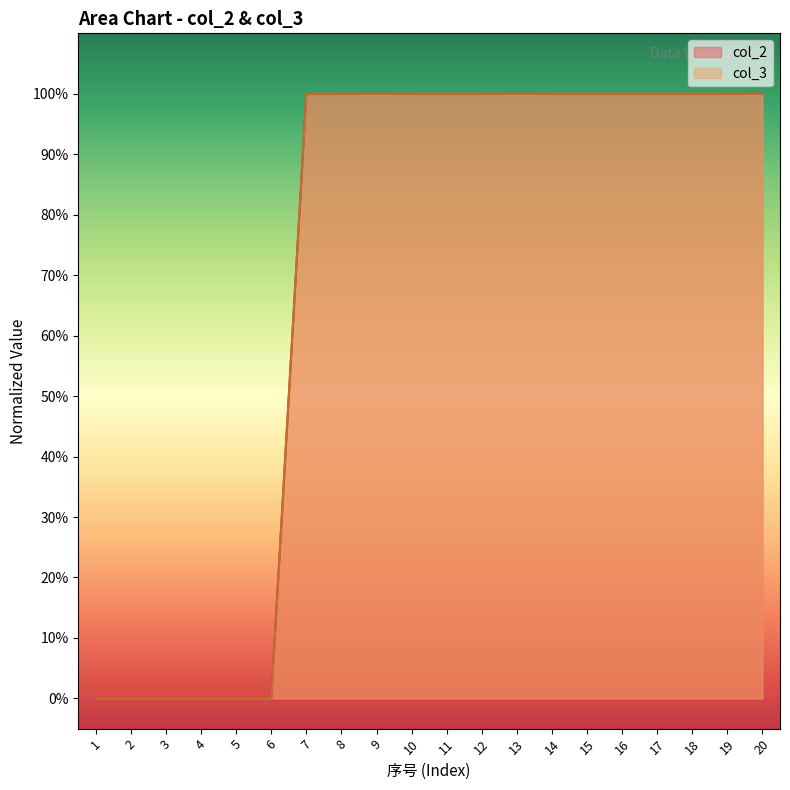

Reading left to right, extract all data points from this chart.

col_2: 0.0	0.0	0.0	0.0	0.0	0.0	100.0	100.0	100.0	100.0	100.0	100.0	100.0	100.0	100.0	100.0	100.0	100.0	100.0	100.0
col_3: 0.0	0.0	0.0	0.0	0.0	0.0	100.0	100.0	100.0	100.0	100.0	100.0	100.0	100.0	100.0	100.0	100.0	100.0	100.0	100.0